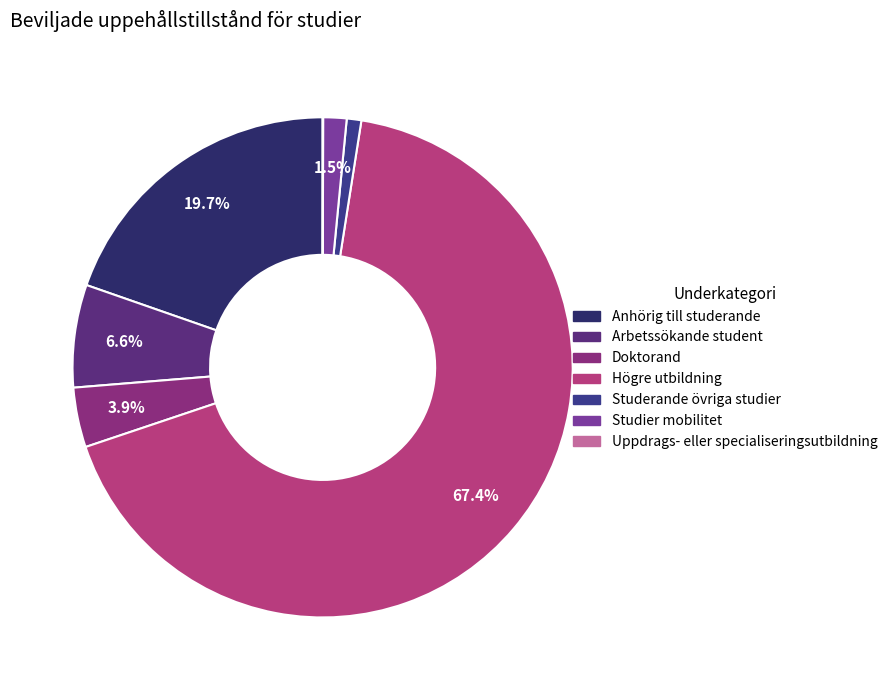

To the nearest percent, what is the average slice percentage?

14%